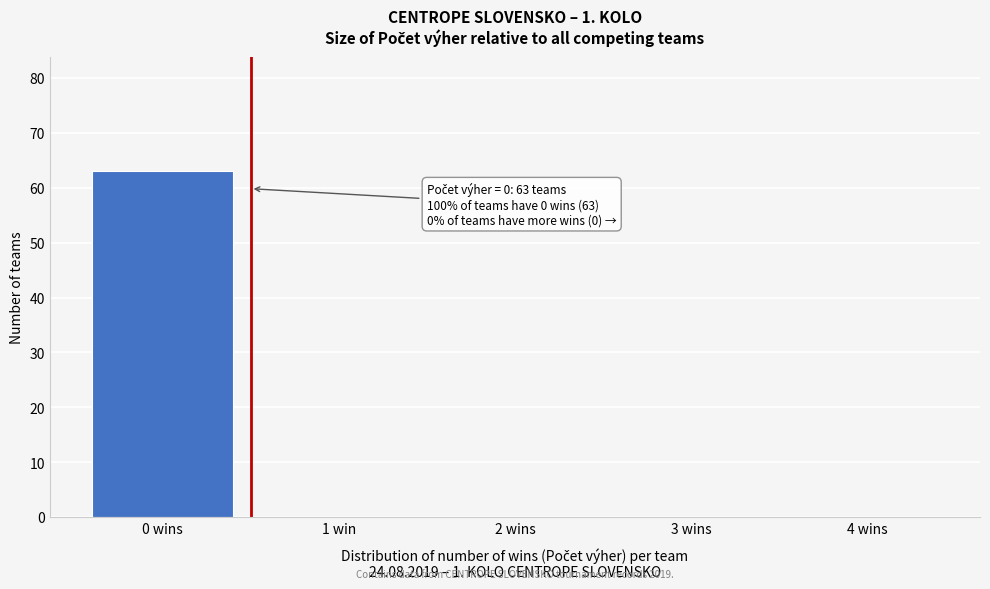

Reading left to right, what are all the values shown in this chart?

0 wins=63	1 win=0	2 wins=0	3 wins=0	4 wins=0